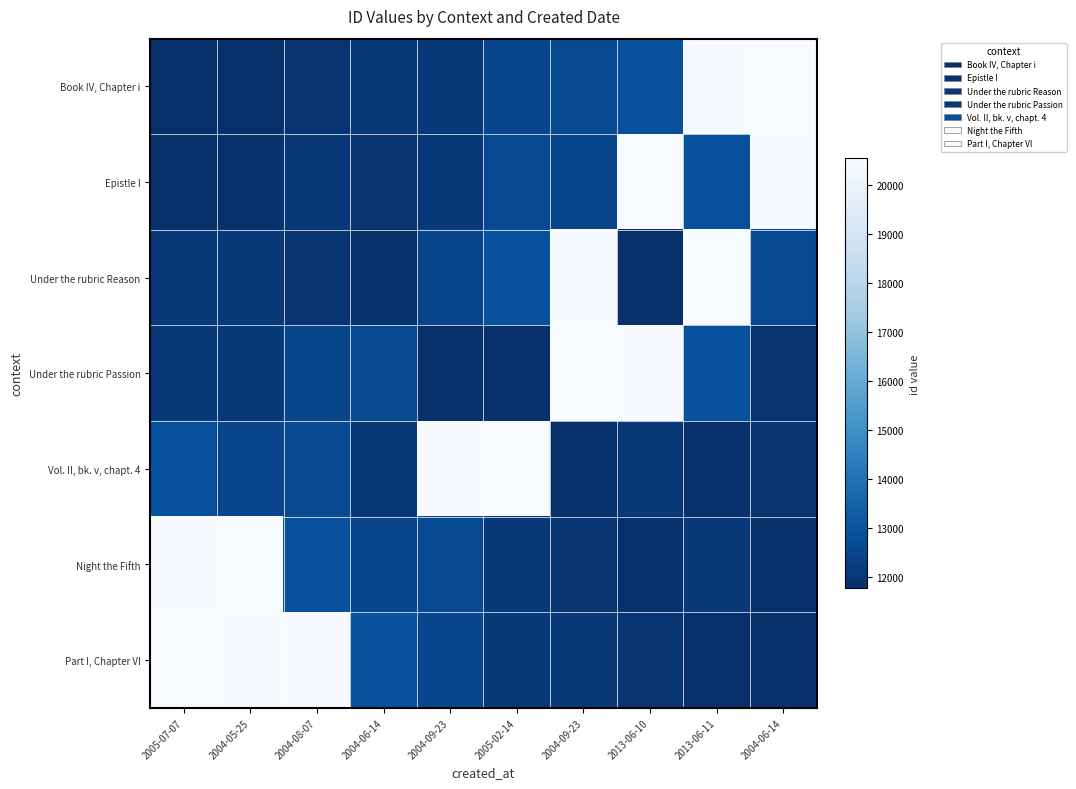

Reading left to right, extract all data points from this chart.

Book IV, Chapter i: 2005-07-07=11773	2004-05-25=11835	2004-08-07=11916	2004-06-14=12074	2004-09-23=12078	2005-02-14=12496	2004-09-23=12695	2013-06-10=12879	2013-06-11=20473	2004-06-14=20538
Epistle I: 2005-07-07=11835	2004-05-25=11773	2004-08-07=12074	2004-06-14=11916	2004-09-23=12078	2005-02-14=12695	2004-09-23=12496	2013-06-10=20538	2013-06-11=12879	2004-06-14=20473
Under the rubric Reason: 2005-07-07=12074	2004-05-25=12078	2004-08-07=11916	2004-06-14=11773	2004-09-23=12496	2005-02-14=12879	2004-09-23=20473	2013-06-10=11835	2013-06-11=20538	2004-06-14=12695
Under the rubric Passion: 2005-07-07=12078	2004-05-25=12074	2004-08-07=12496	2004-06-14=12695	2004-09-23=11773	2005-02-14=11835	2004-09-23=20538	2013-06-10=20473	2013-06-11=12879	2004-06-14=11916
Vol. II, bk. v, chapt. 4: 2005-07-07=12879	2004-05-25=12496	2004-08-07=12695	2004-06-14=12078	2004-09-23=20473	2005-02-14=20538	2004-09-23=11773	2013-06-10=12074	2013-06-11=11835	2004-06-14=11916
Night the Fifth: 2005-07-07=20473	2004-05-25=20538	2004-08-07=12879	2004-06-14=12496	2004-09-23=12695	2005-02-14=12078	2004-09-23=11916	2013-06-10=11773	2013-06-11=12074	2004-06-14=11835
Part I, Chapter VI: 2005-07-07=20538	2004-05-25=20473	2004-08-07=20473	2004-06-14=12879	2004-09-23=12496	2005-02-14=12074	2004-09-23=12078	2013-06-10=11916	2013-06-11=11773	2004-06-14=11835